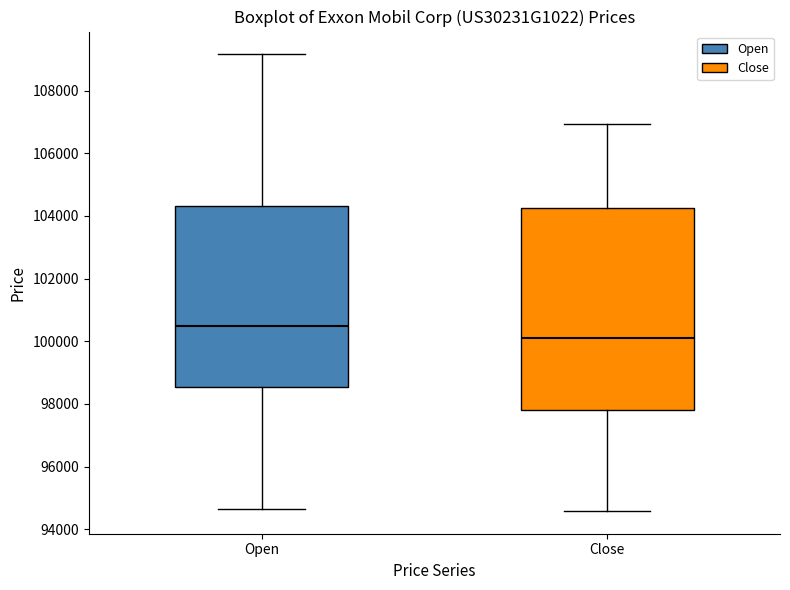

Which box has the lowest median line?

Close